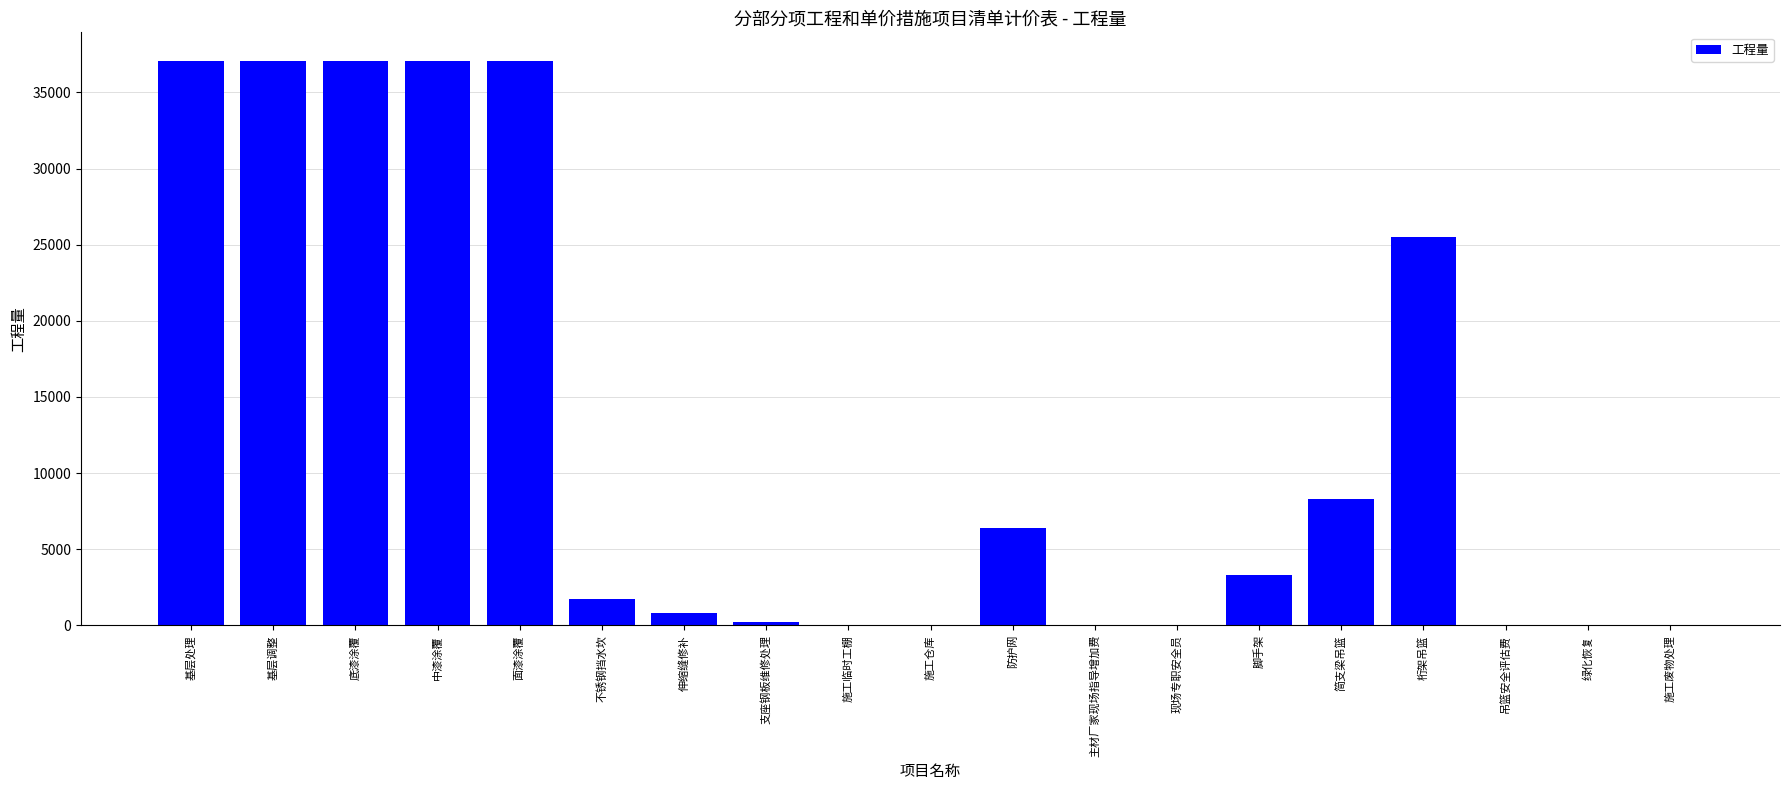

The value at 防护网 is 6370.0. True or false?

True